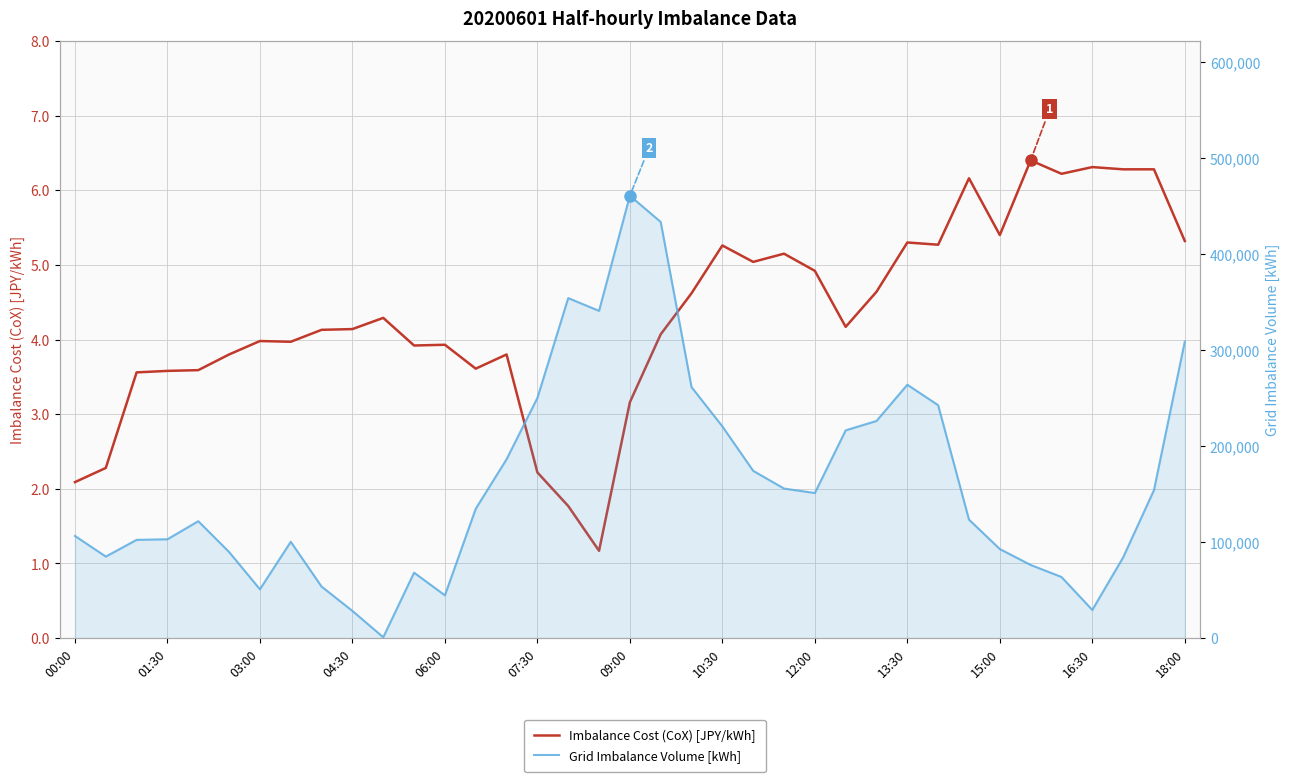

What is the maximum value shown in the chart?

460872.0